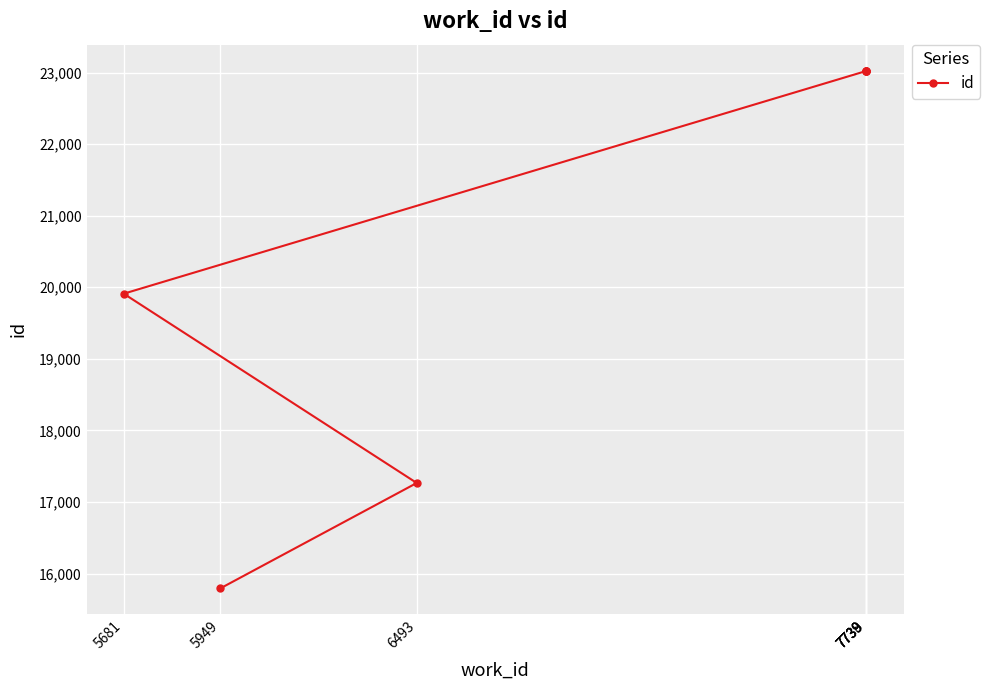

Reading left to right, extract all data points from this chart.

5949=15793	6493=17265	5681=19910	7738=23021	7739=23022	7739=23027	7739=23028